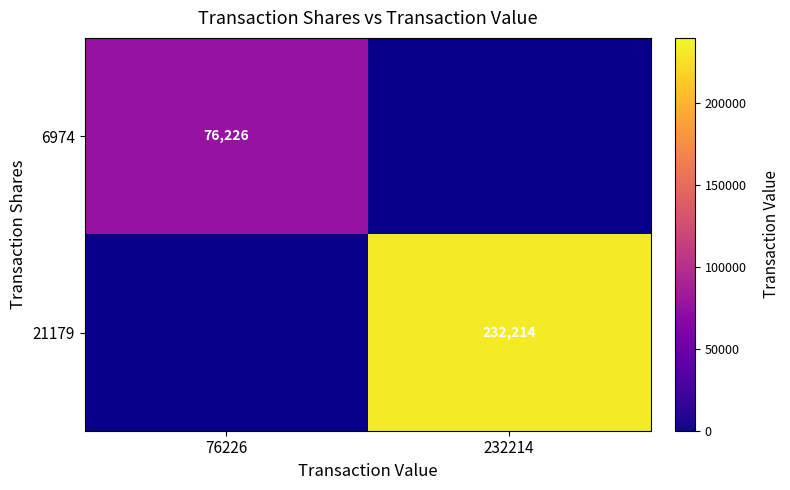

The 6974 series shows 76226 at 76226. True or false?

True